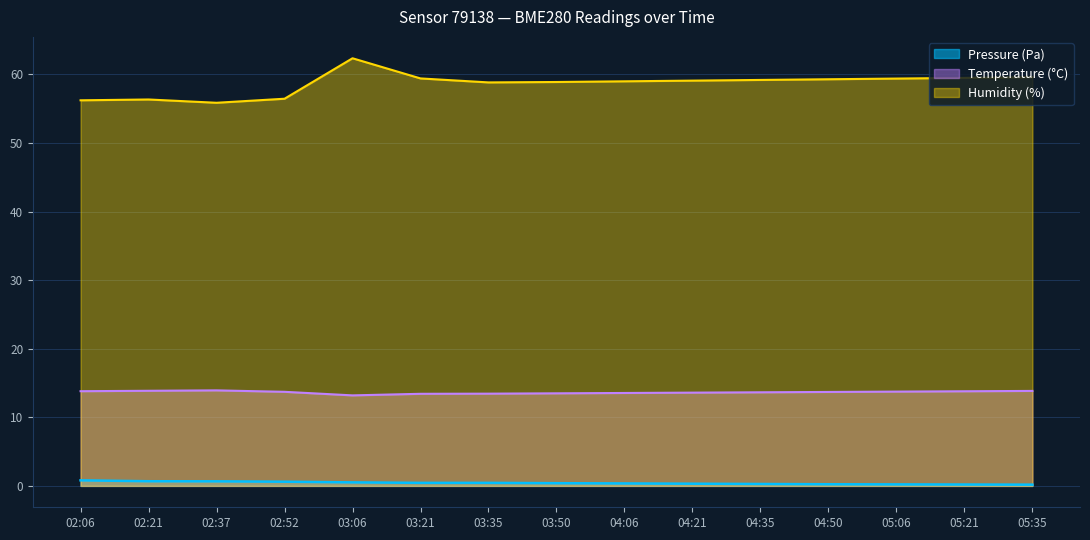

In Humidity, how many points are higher than both neighbors (excluding endpoints)?

2